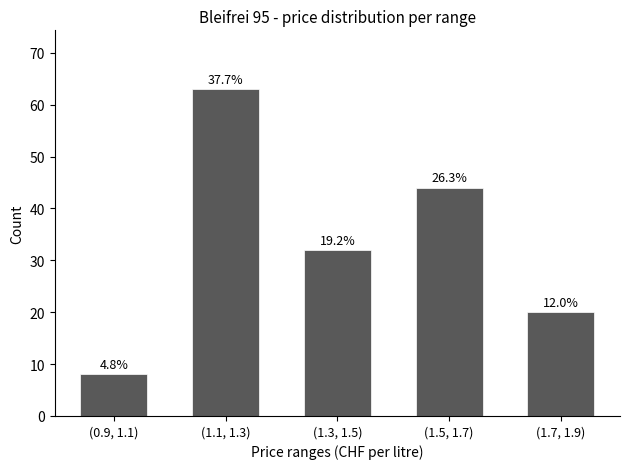

Are the bars horizontal?

No